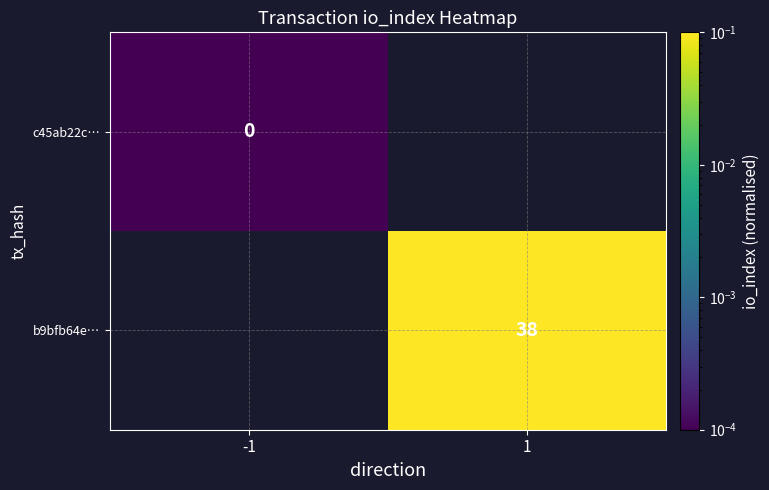

Is the value of c45ab22c… at -1 greater than the value of b9bfb64e… at 1?

No